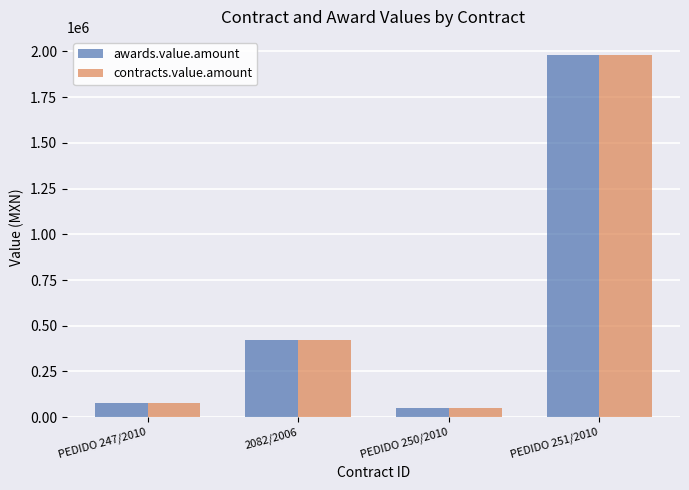

At which label is awards.value.amount closest to 1016160?

2082/2006